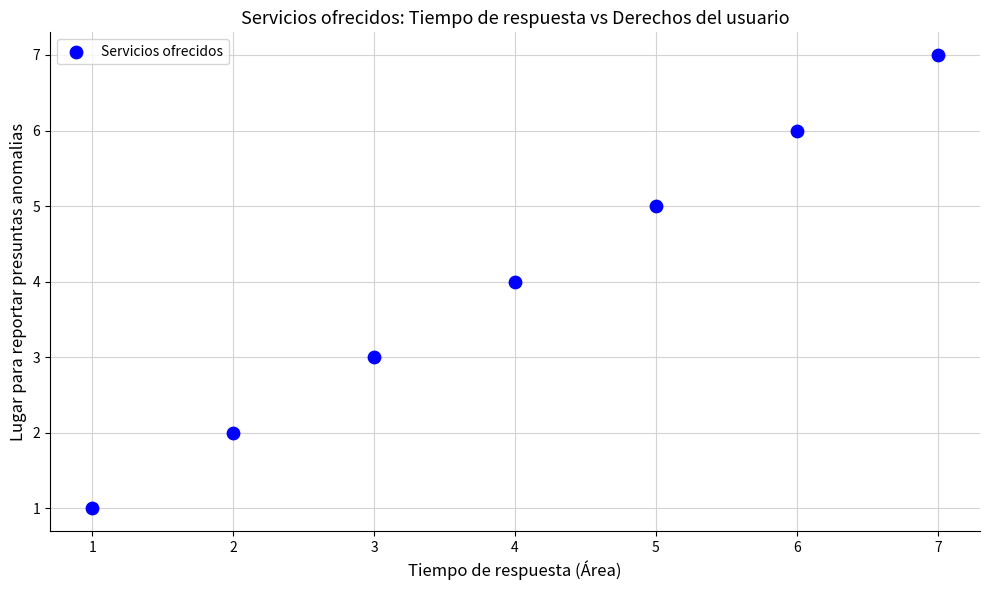

What is the average X value?

4